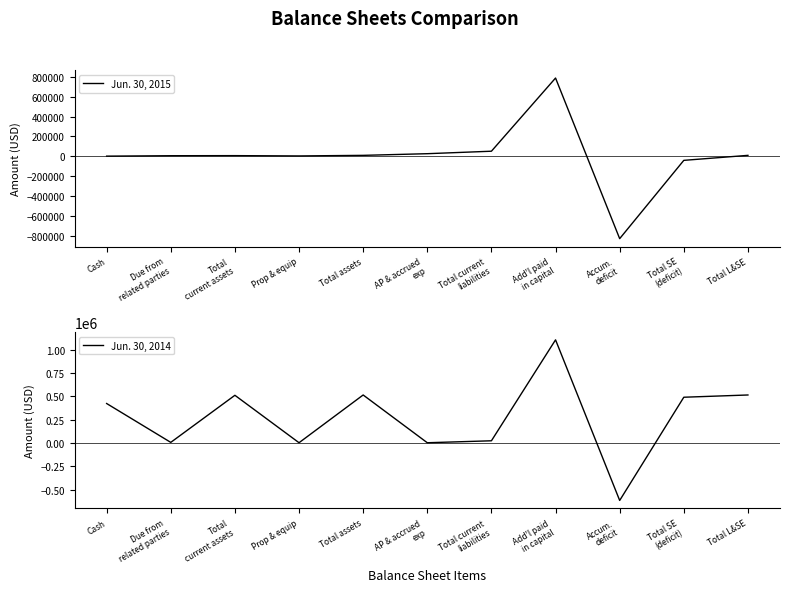

What is the difference between the second highest and second lowest values in the Jun. 30, 2014 series?

512686